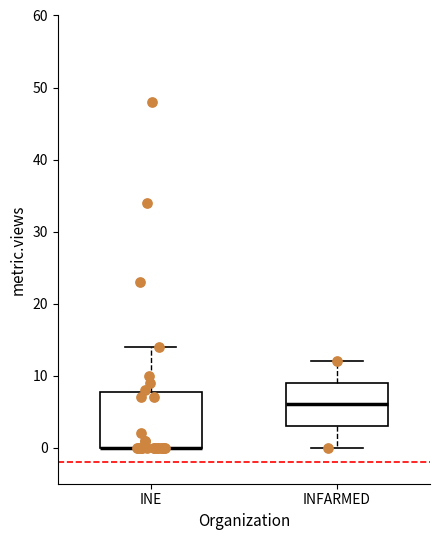

Where is the lower edge of the box for INE on the y-axis? The values are not printed on the chart, so give them approximately, as read against the axis.

0